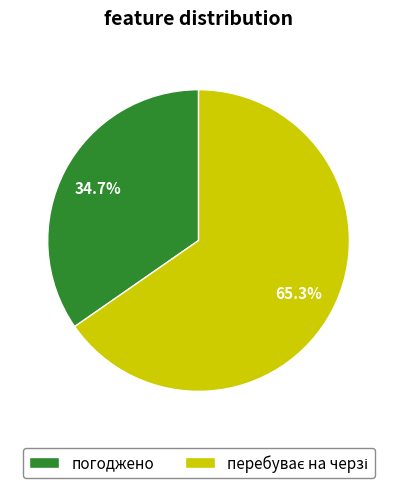

What percentage is NOT represented by погоджено?

65.3%